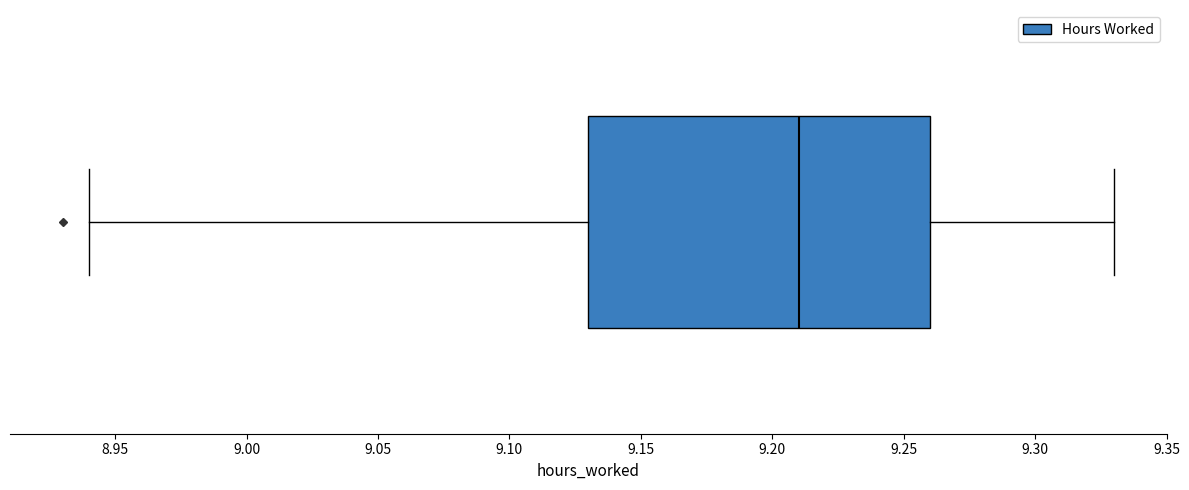

Read this box plot against the x-axis: the position of the median line, the range covered by the box, and the ends of both whiskers. The values are not printed on the chart, so give them approximately, as read against the axis.

median 9.21, box 9.13 to 9.26, whiskers 8.94 to 9.33